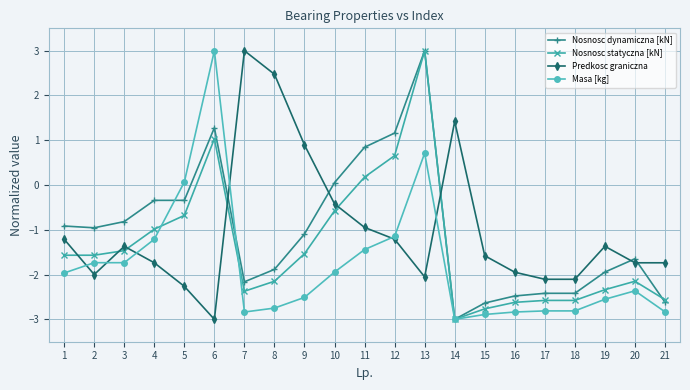

How many lines are shown in the chart?

4